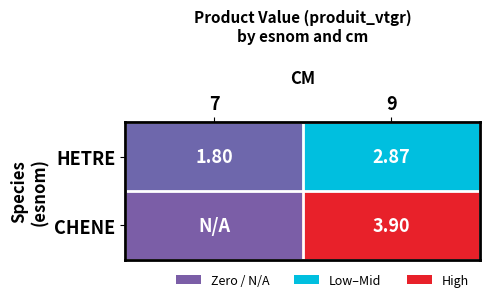

What is the spread (max minus min) of values at 7?

1.8